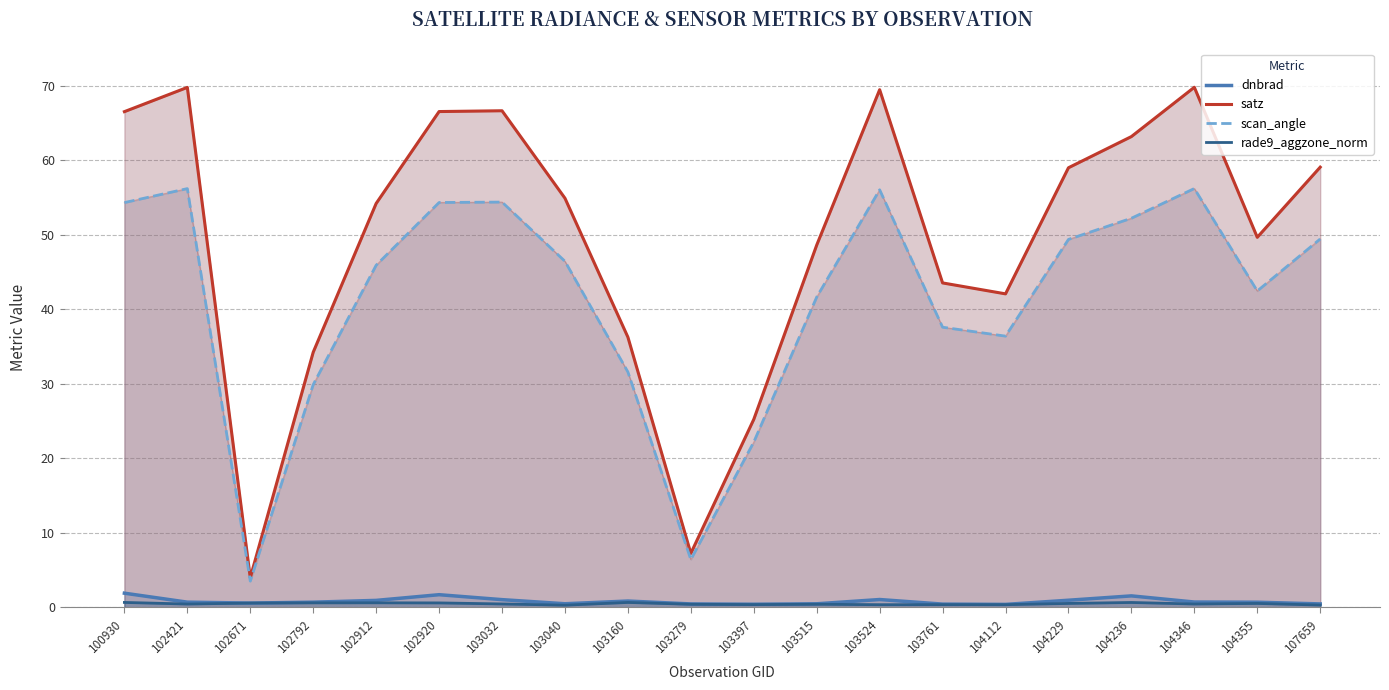

Which series has the largest total across all categories?

satz